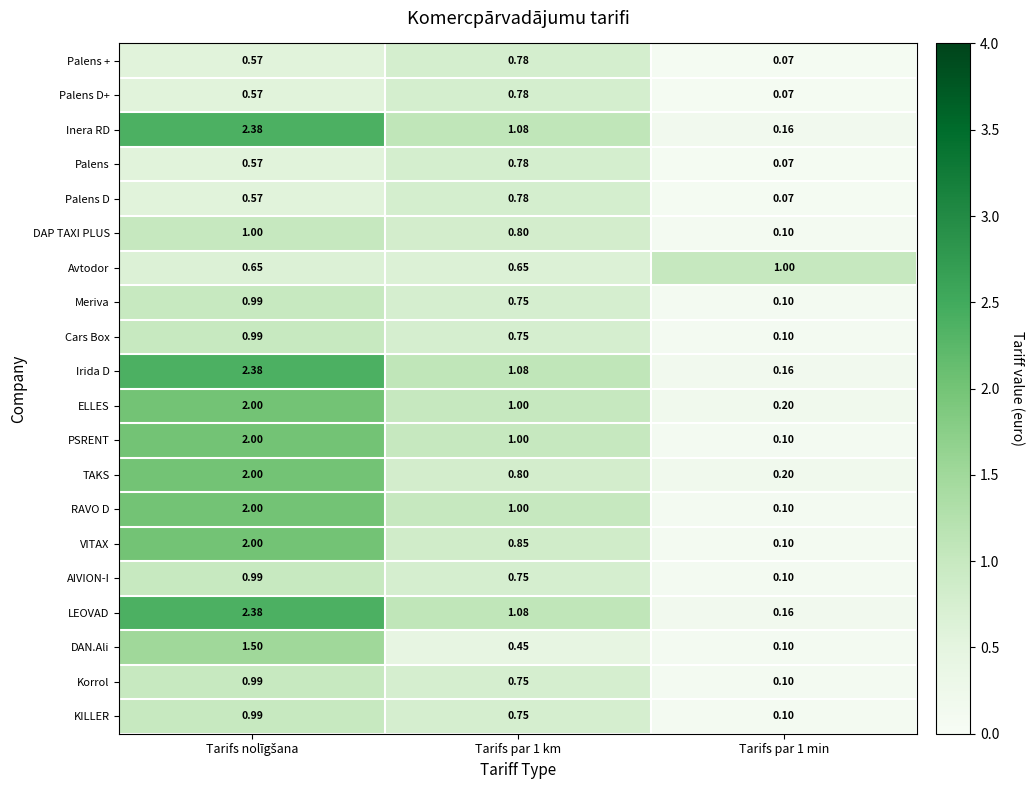

Is the value of Meriva at Tarifs par 1 km greater than the value of Avtodor at Tarifs par 1 min?

No